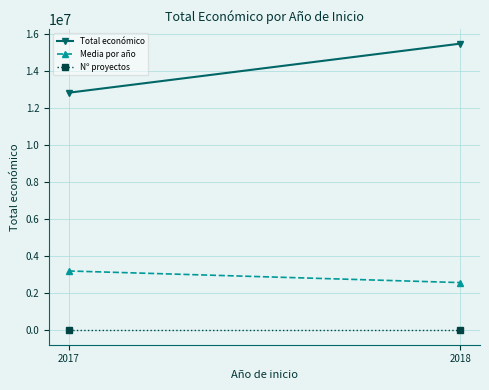

Which series changed the most between 2017 and 2018?

Total económico